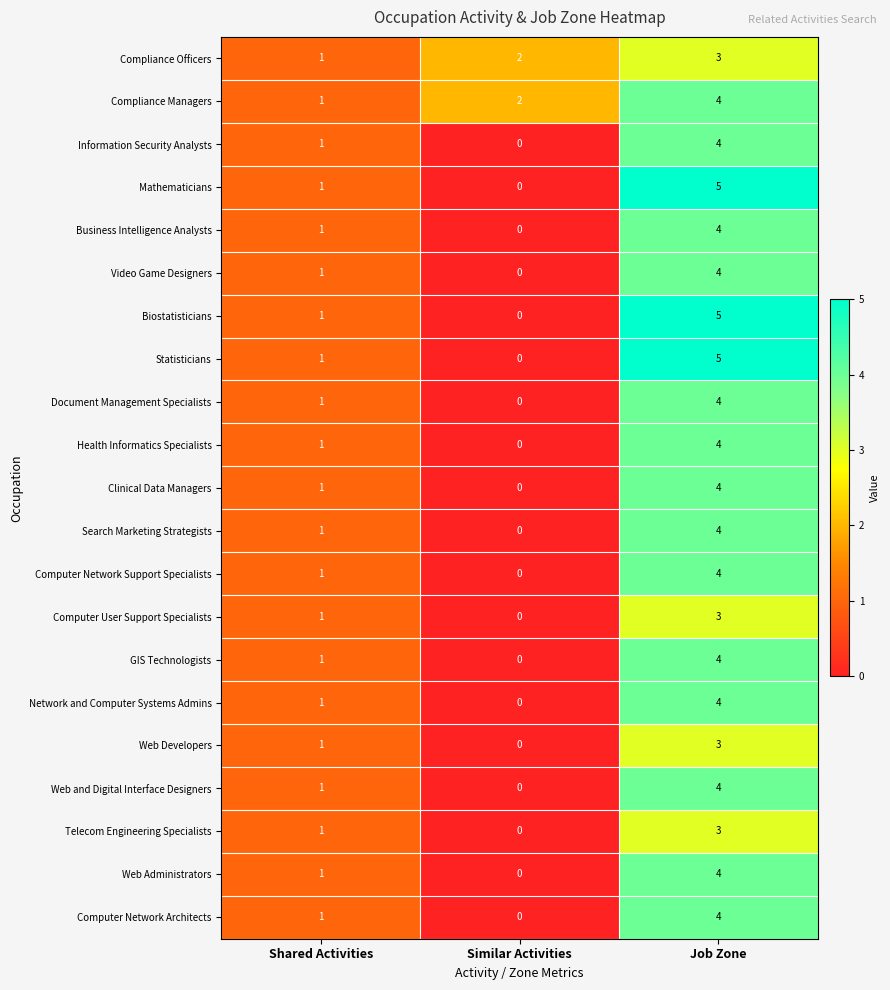

Count the number of data series in this chart.

21